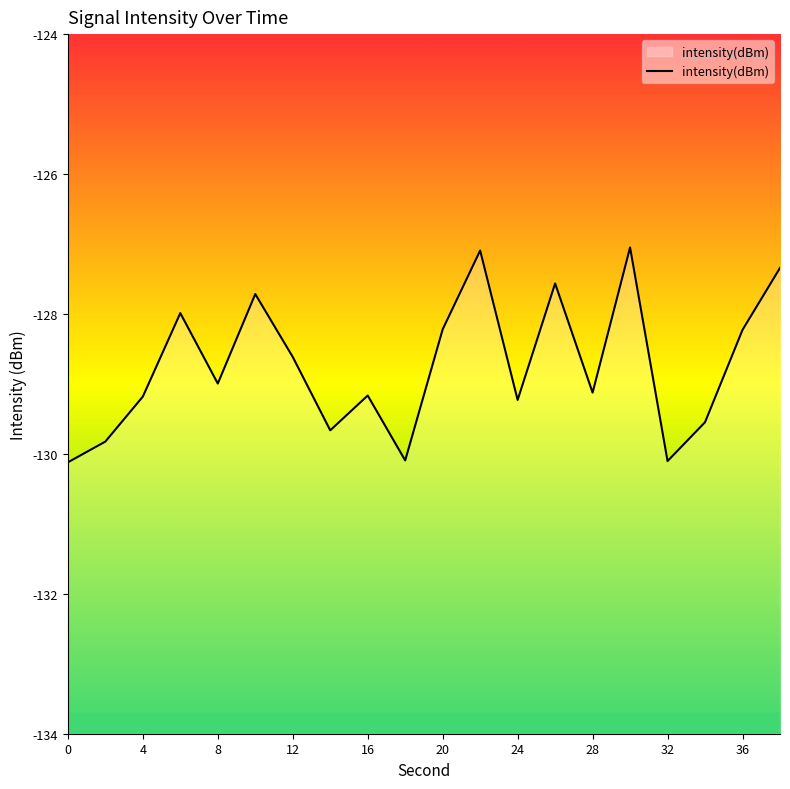

The chart shows a value of -128.2 at 36. True or false?

True